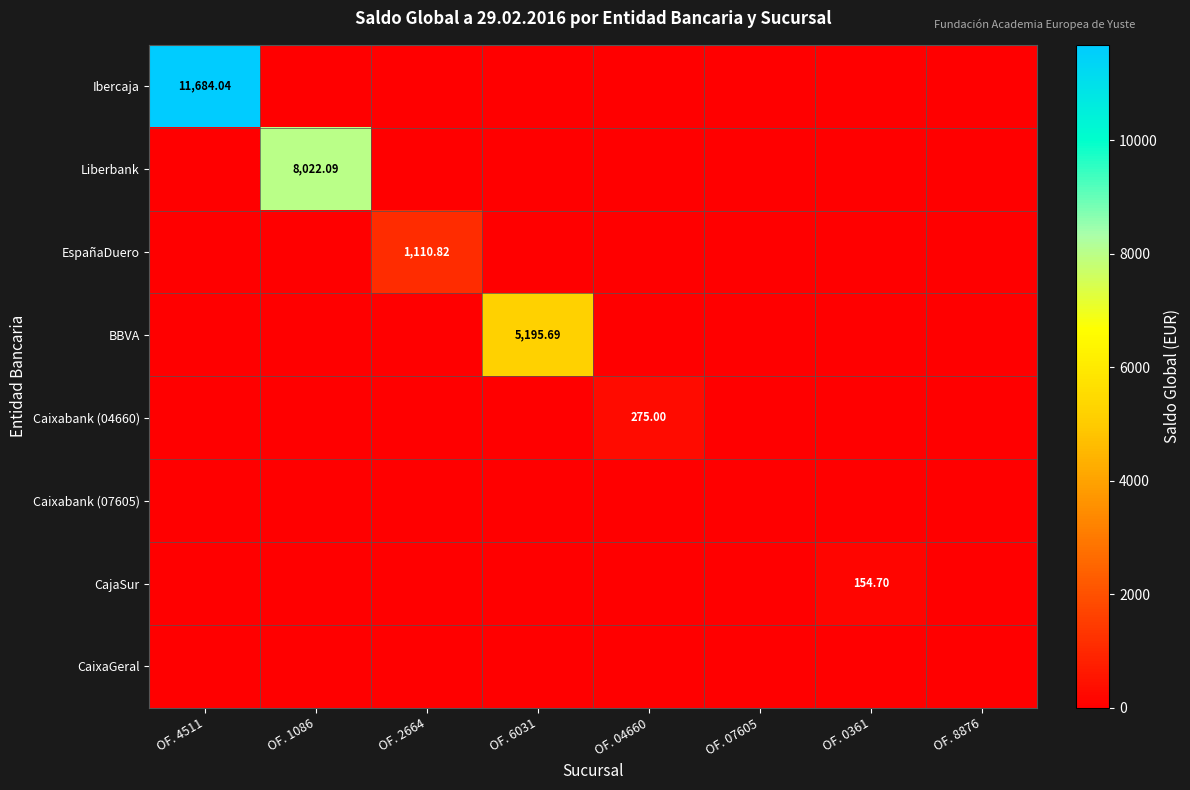

What is the total value across all series at OF. 0361?

154.7